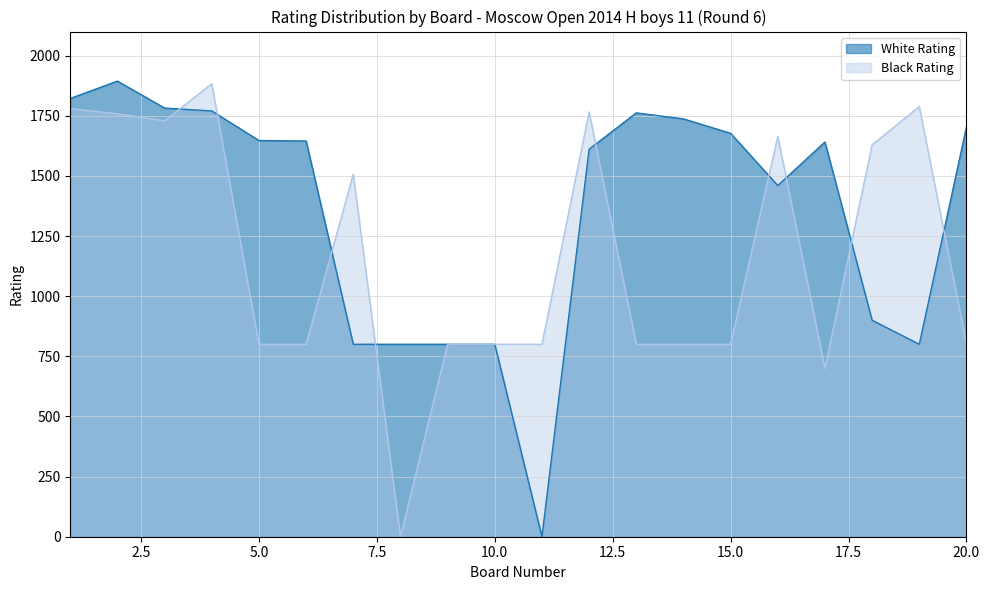

What is the maximum value for White Rating?

1894